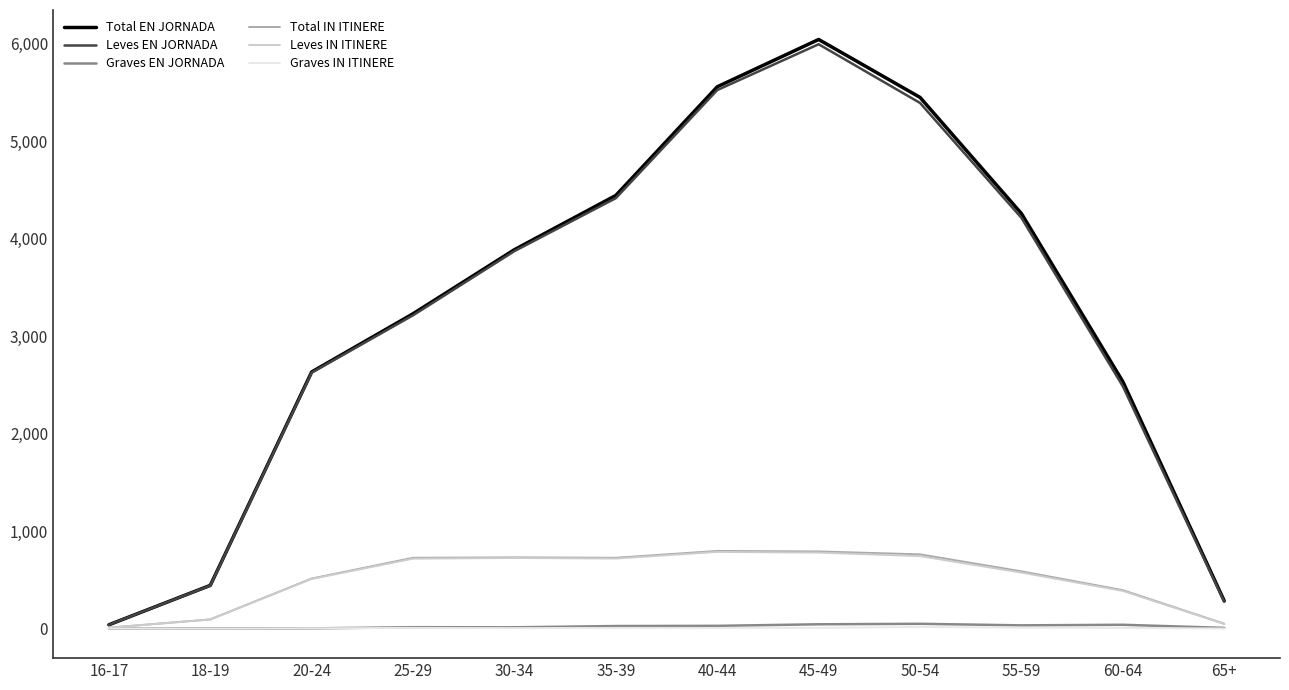

True or false: Total IN ITINERE has more than 1 points higher than both neighbors.

True